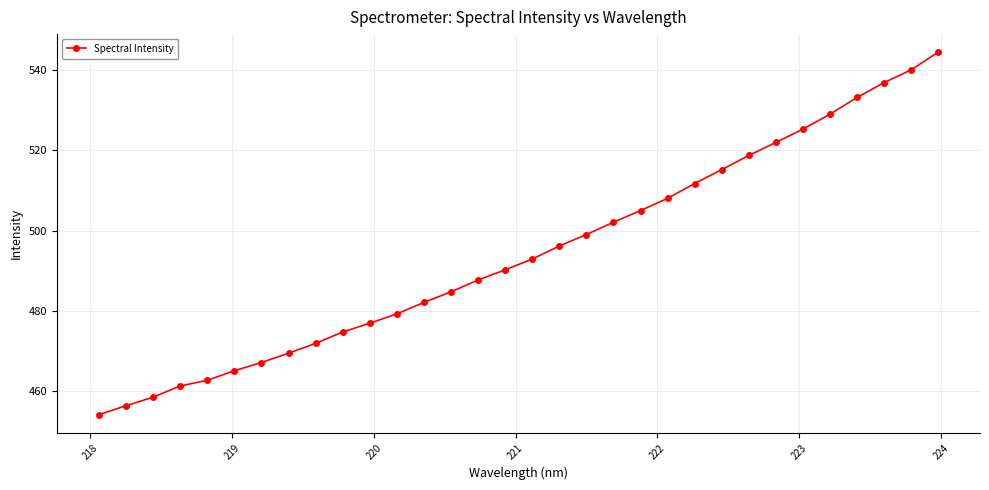

What is the minimum value shown in the chart?

454.2